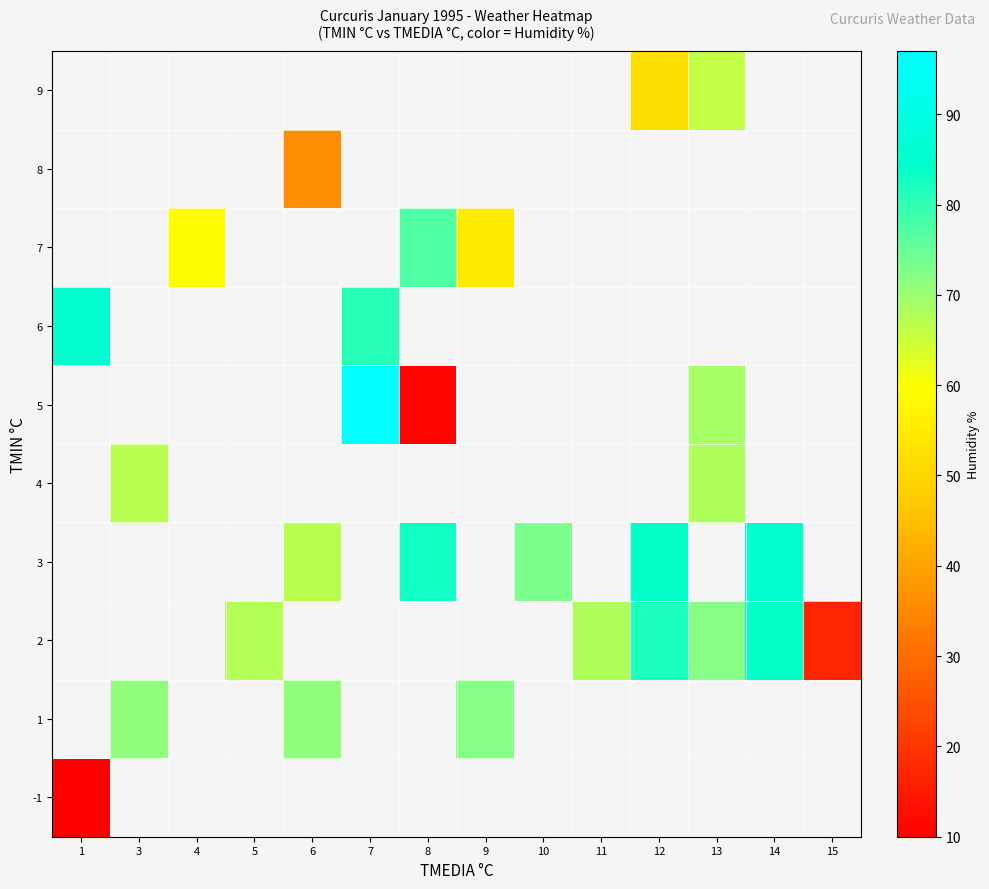

Which category has the highest value across all series?

7